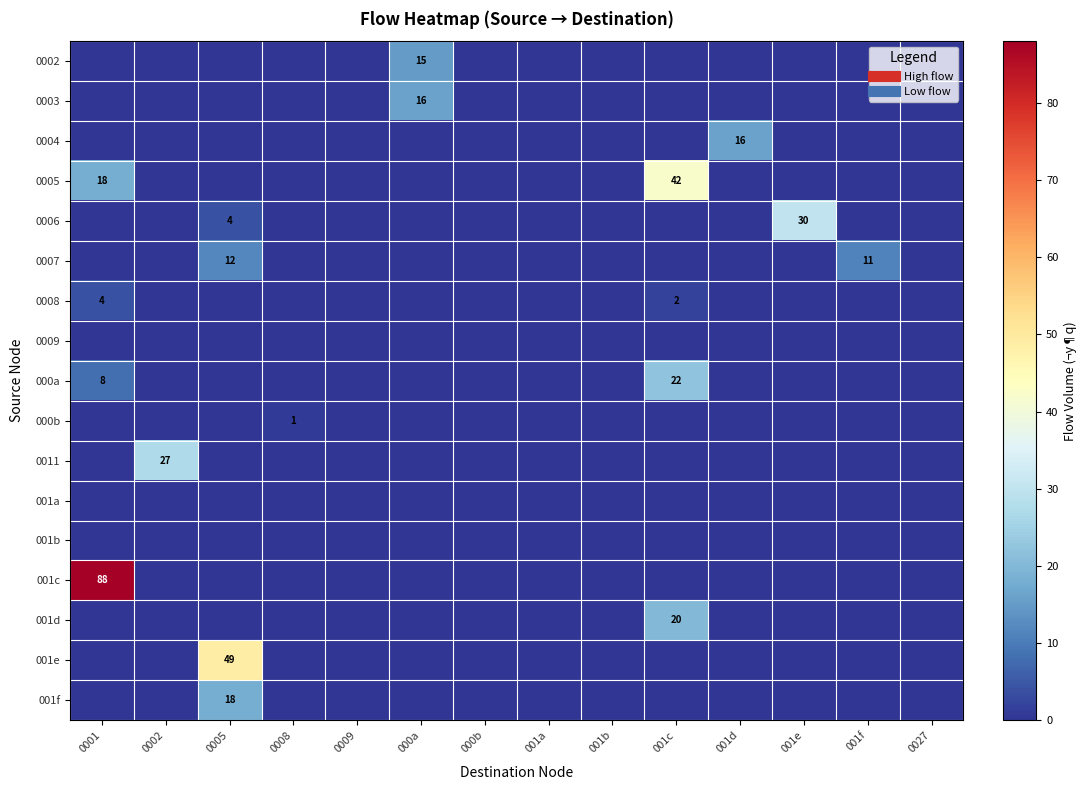

What is the sum of all 000b values?

1